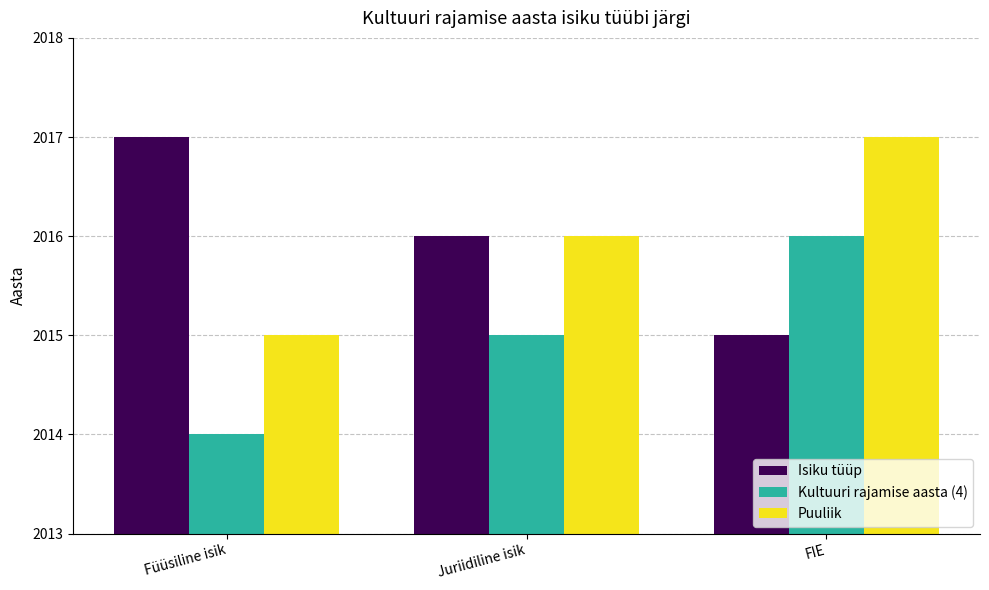

What are all the series names shown in the legend?

Isiku tüüp, Kultuuri rajamise aasta (4), Puuliik